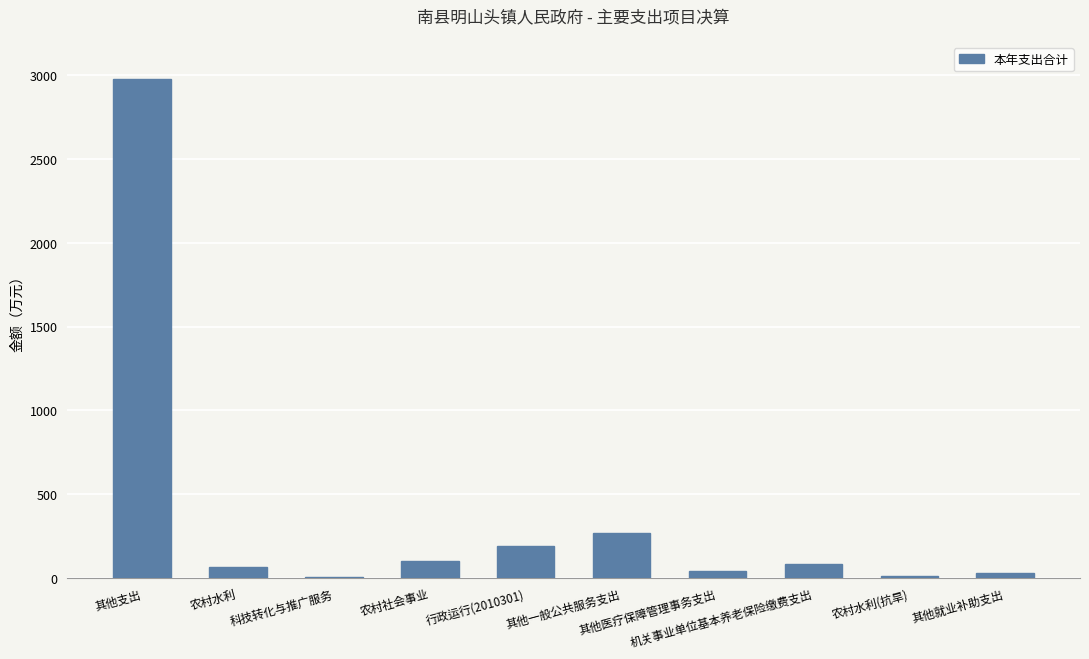

What is the greatest value displayed?

2978.6